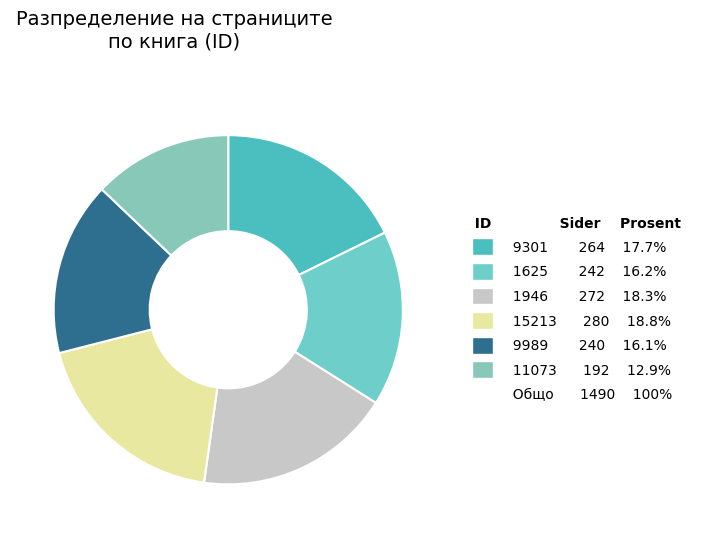

How many segments does this pie chart have?

6